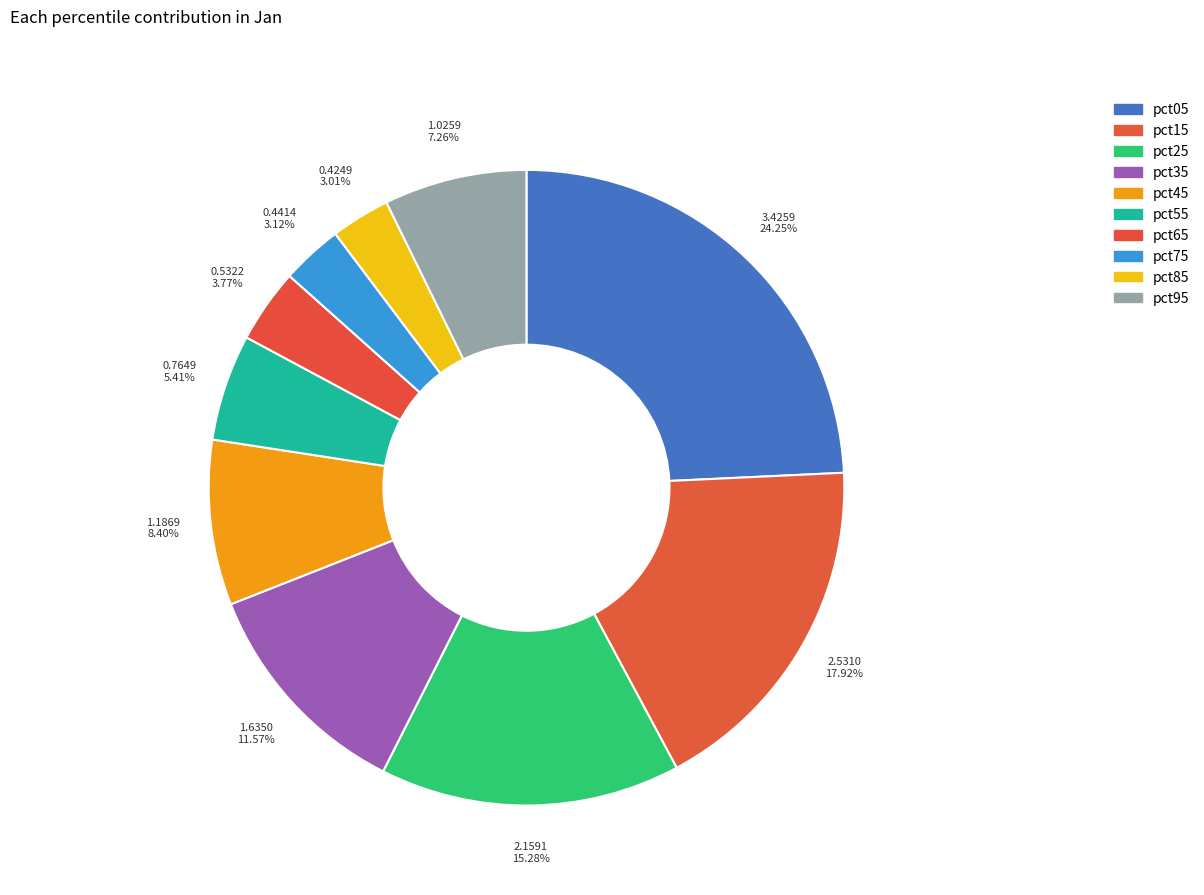

Which category has the biggest portion of the pie?

pct05